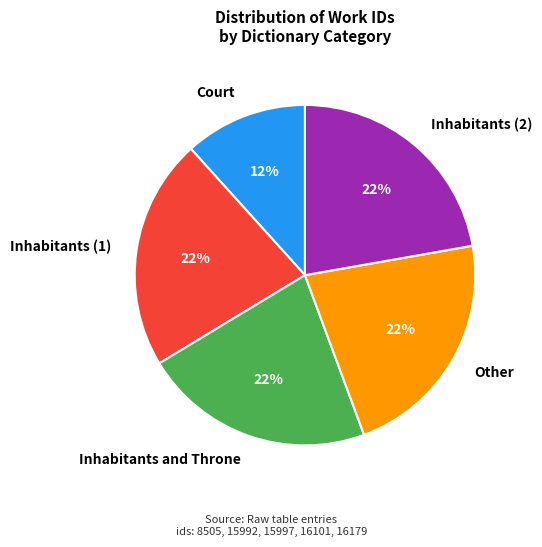

Is it true that Inhabitants and Throne is 9% of the pie?

False